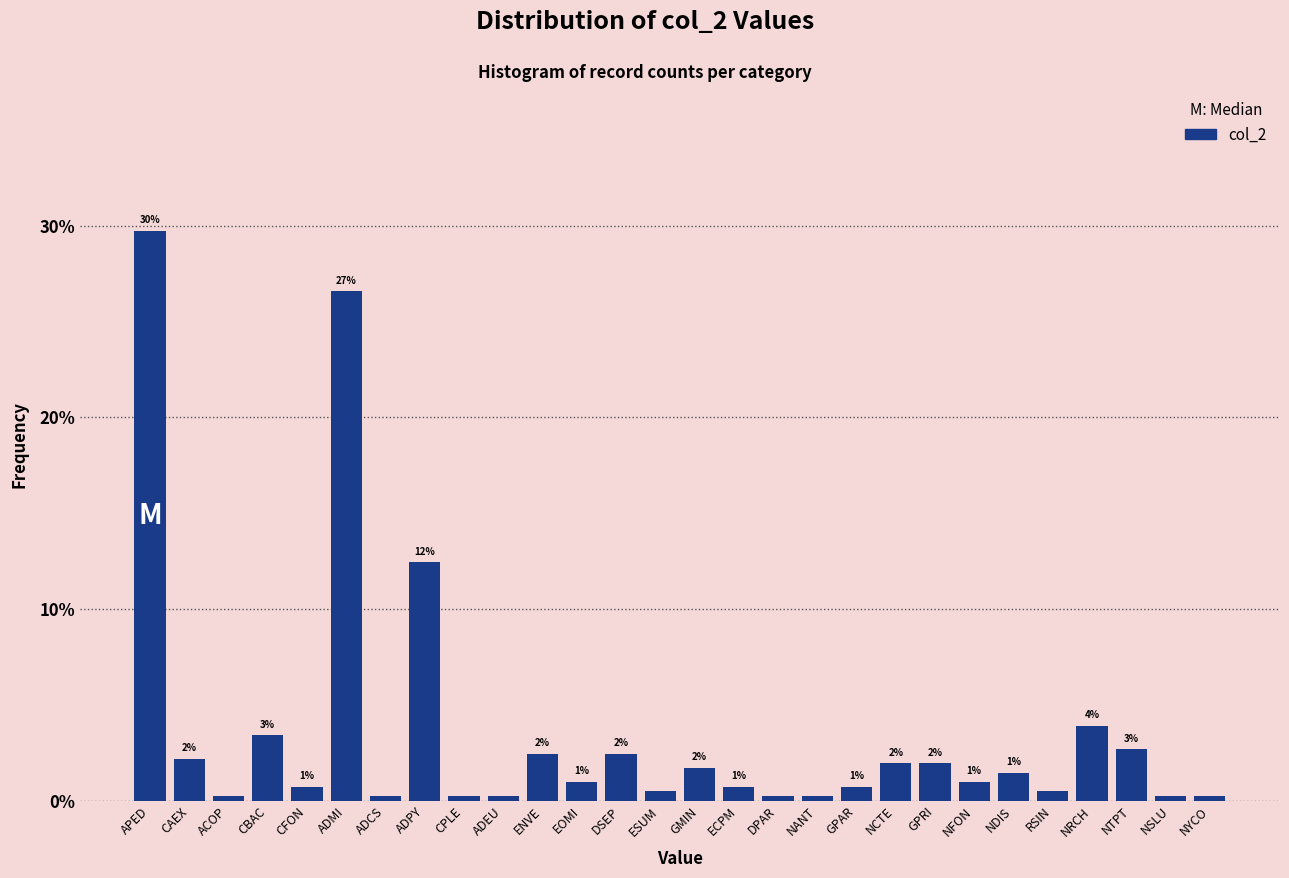

Which label corresponds to the largest value in the chart?

APED